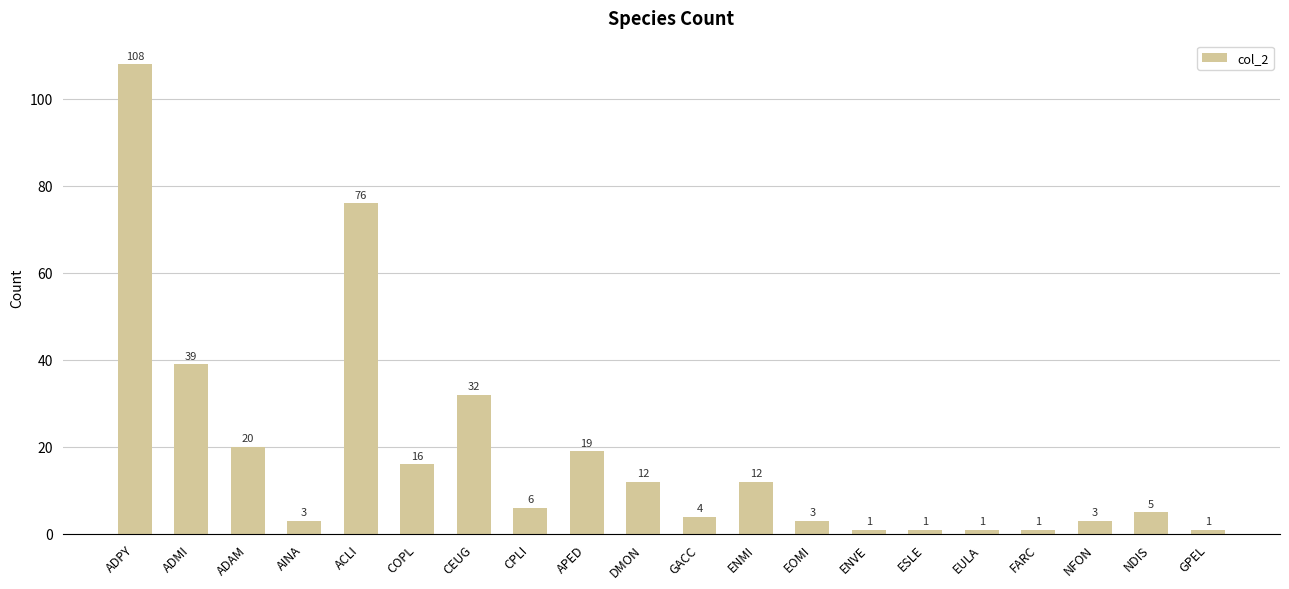

At which label is the value closest to 54?

ADMI